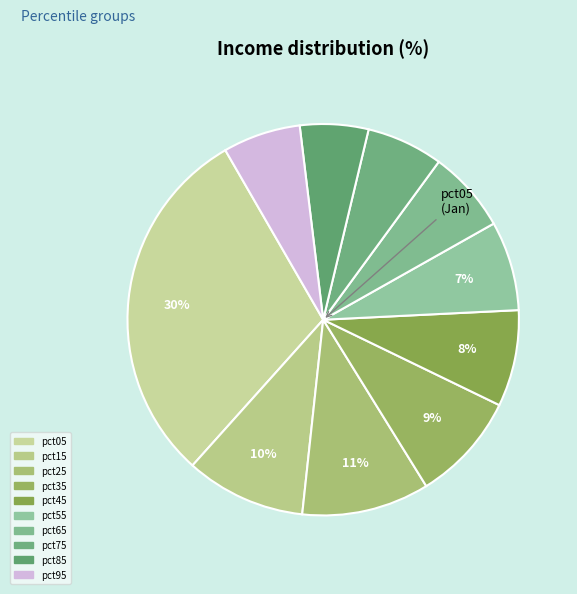

Count the number of slices in the pie.

10